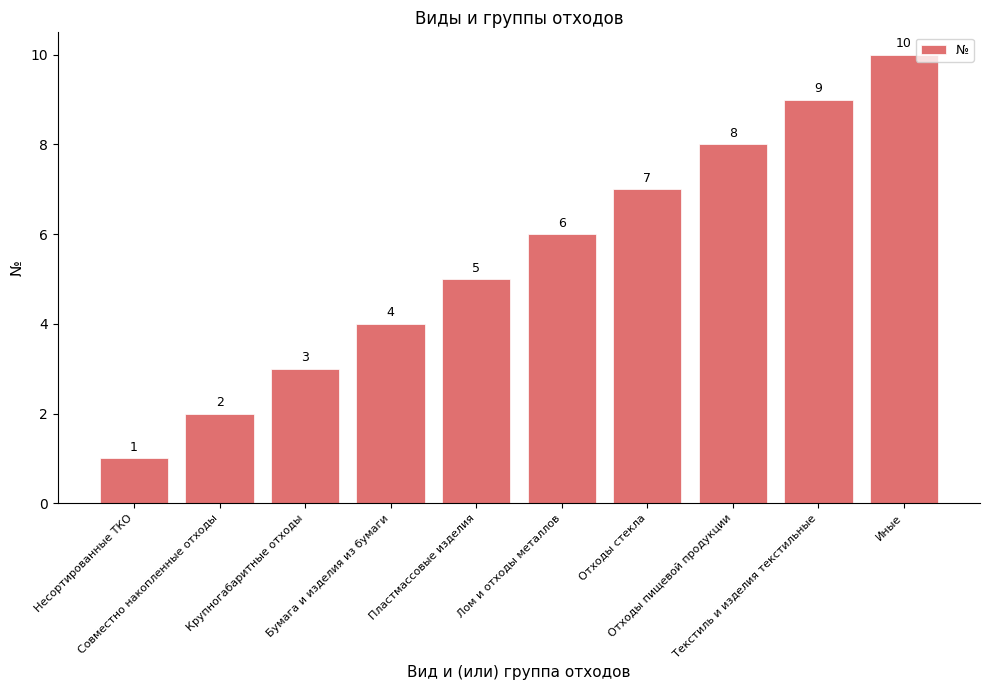

What is the value of the 3rd bar from the left?

3